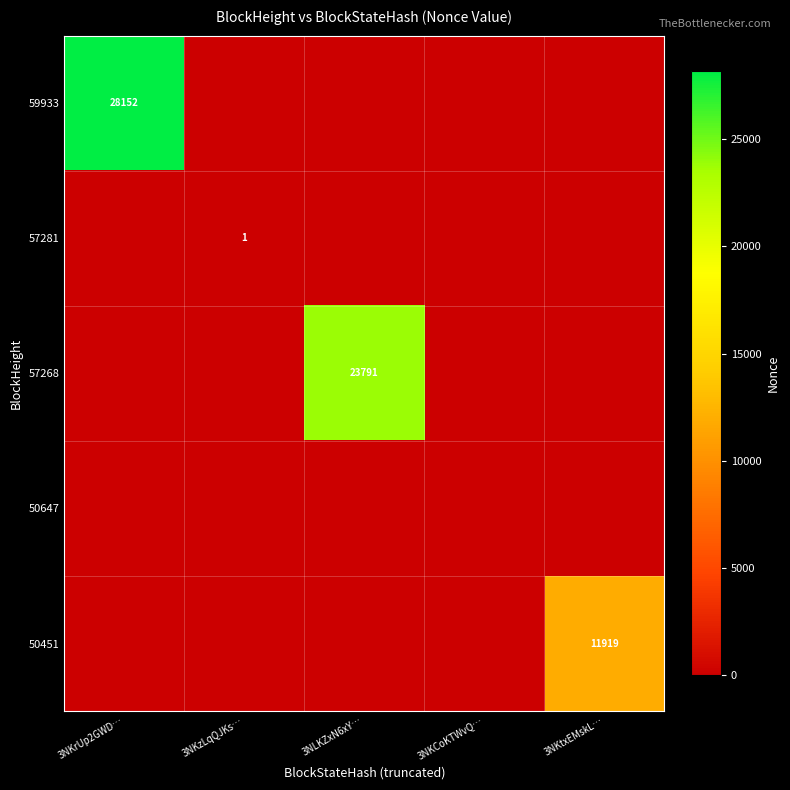

The 57268 series shows 7096 at 3NLKZxN6xY…. True or false?

False